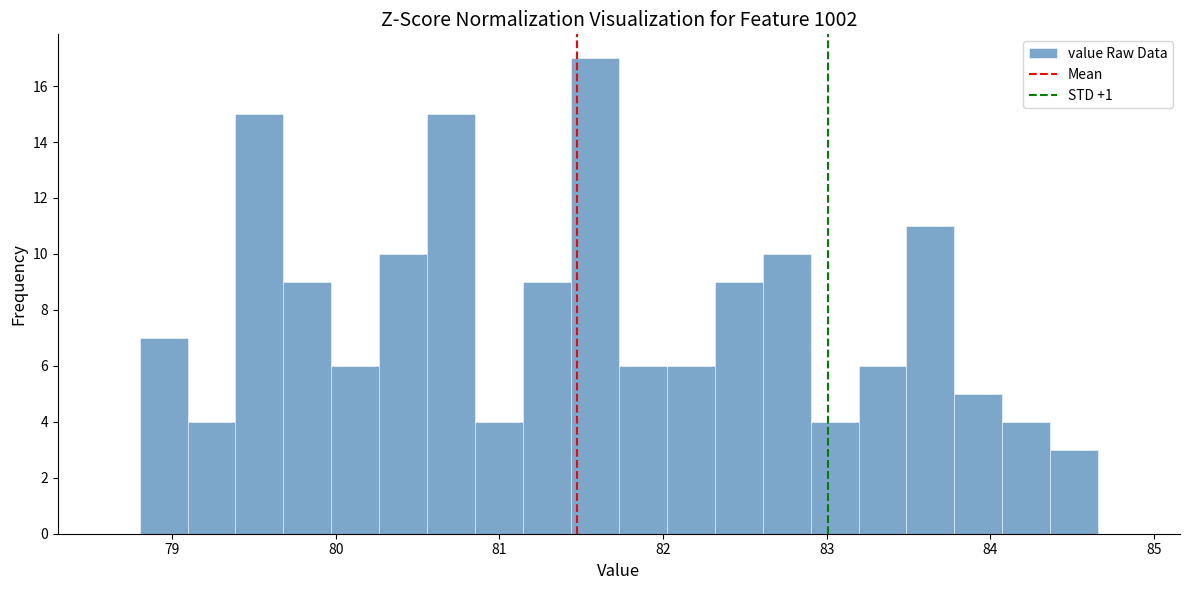

Around what value on the x-axis is the tallest bar? Give the approximate position of its centre, as read against the axis.

81.6